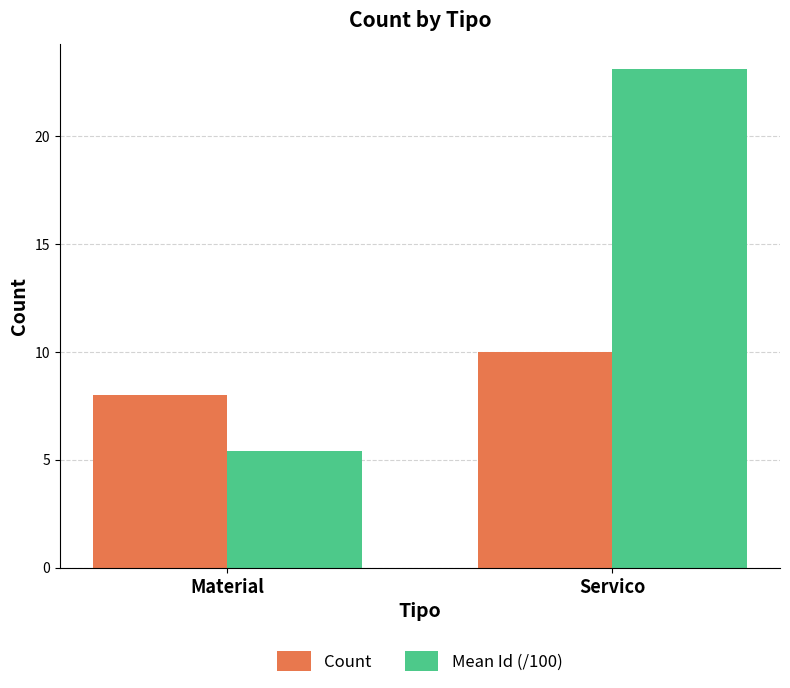

Which series has the largest range (max minus min)?

Mean Id (/100)